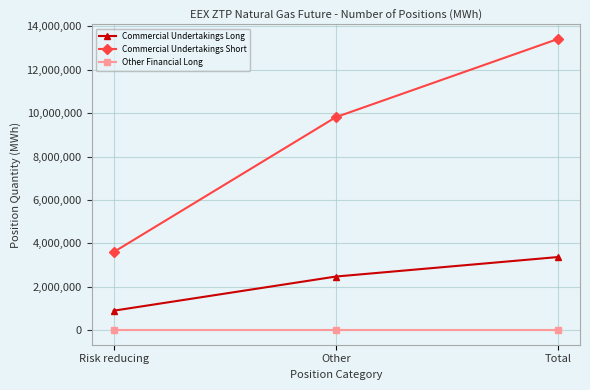

What position from the left is Risk reducing?

1